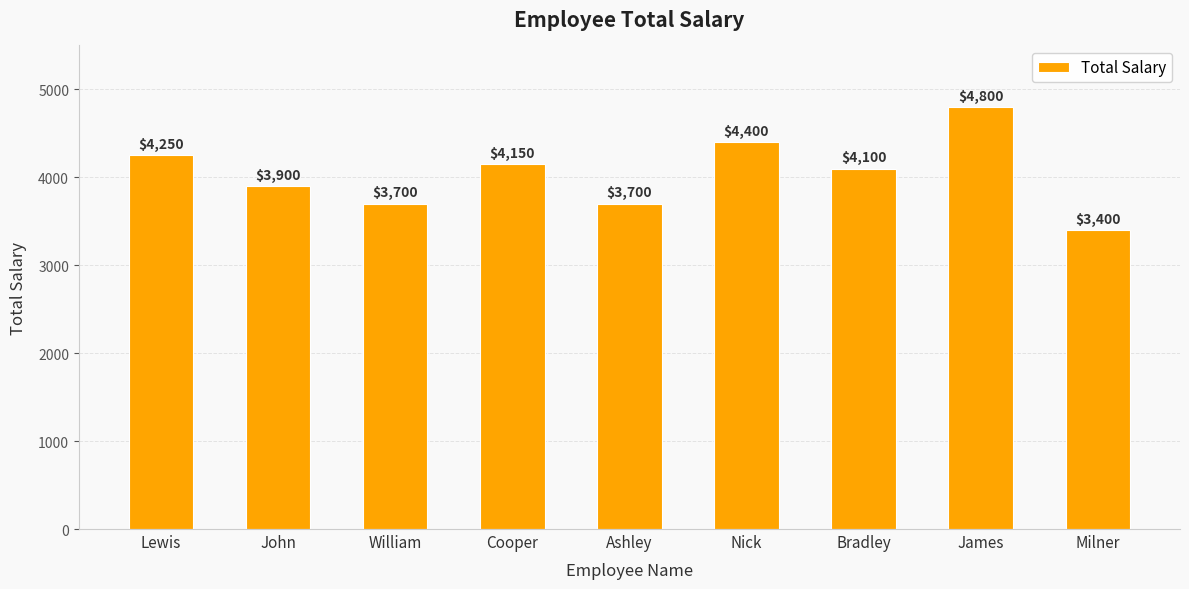

The value at John is 3900. True or false?

True